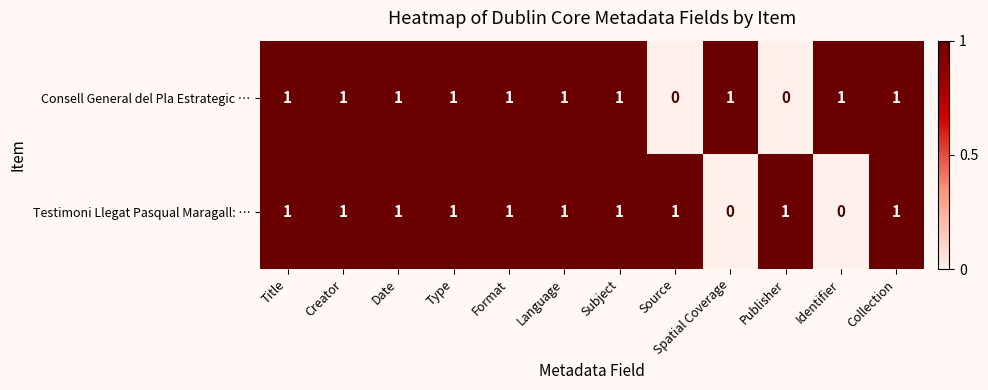

What is the sum of all Testimoni Llegat Pasqual Maragall: … values?

10